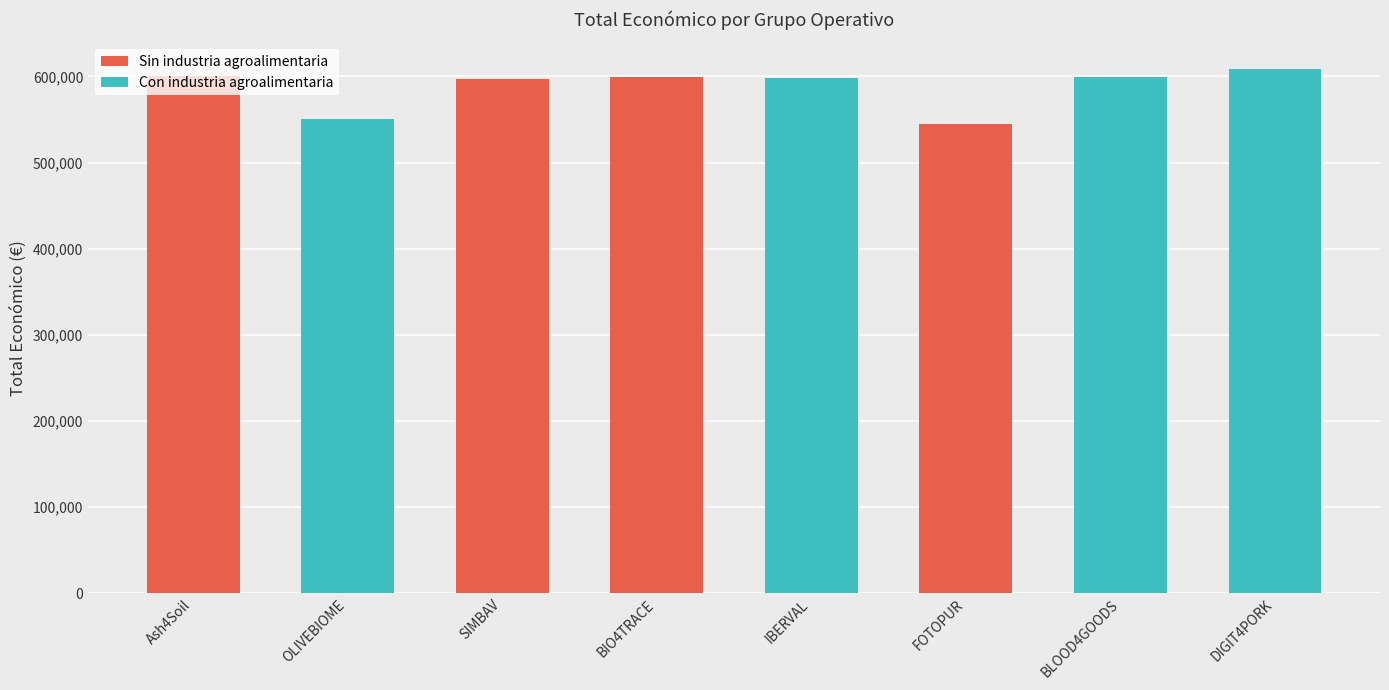

What is the change in value from SIMBAV to BLOOD4GOODS?

+2309